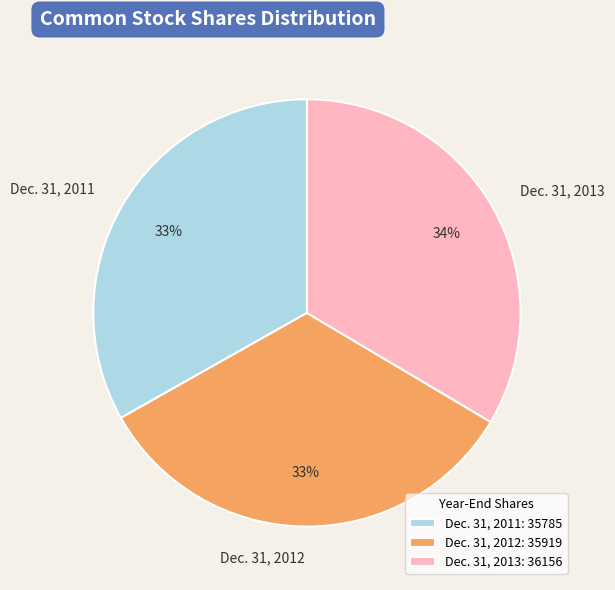

What is the ratio of the value at Dec. 31, 2011 to the value at Dec. 31, 2013?

1.0